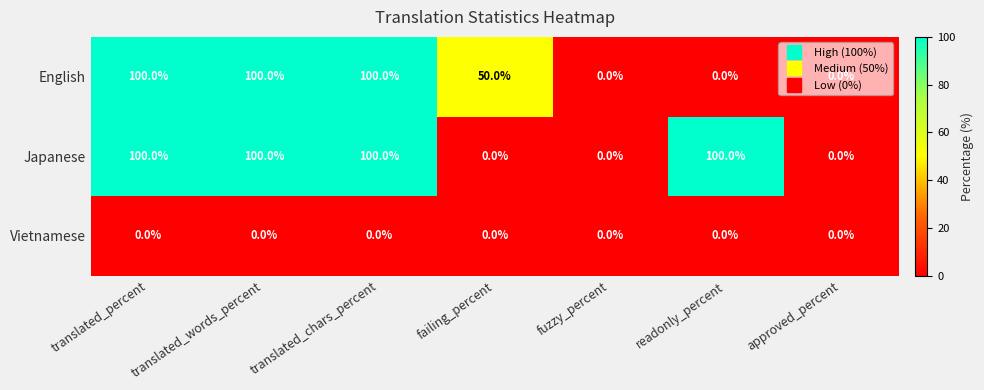

How many categories are shown in the chart?

7